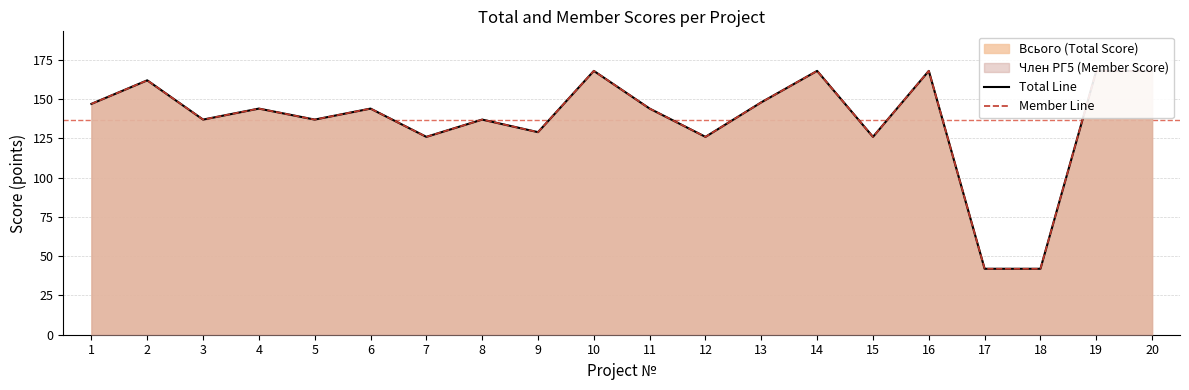

Between 1 and 17, which series saw the biggest shift?

Total Line